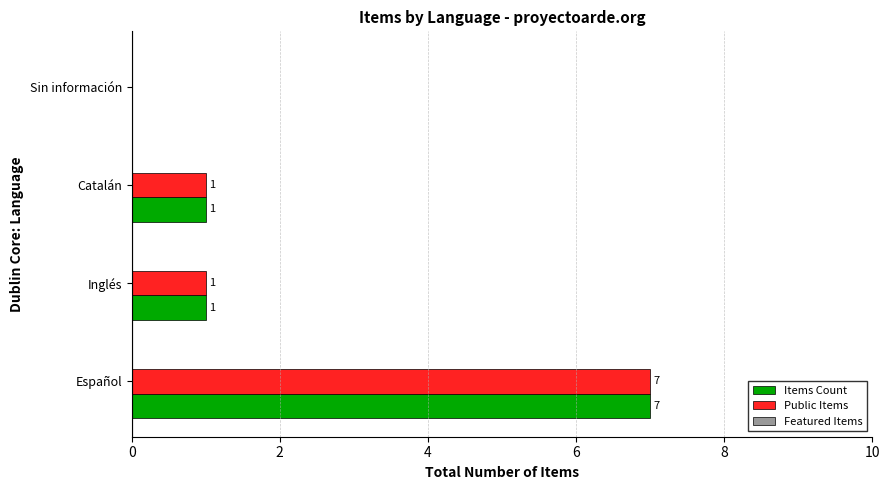

What is the greatest value displayed?

7